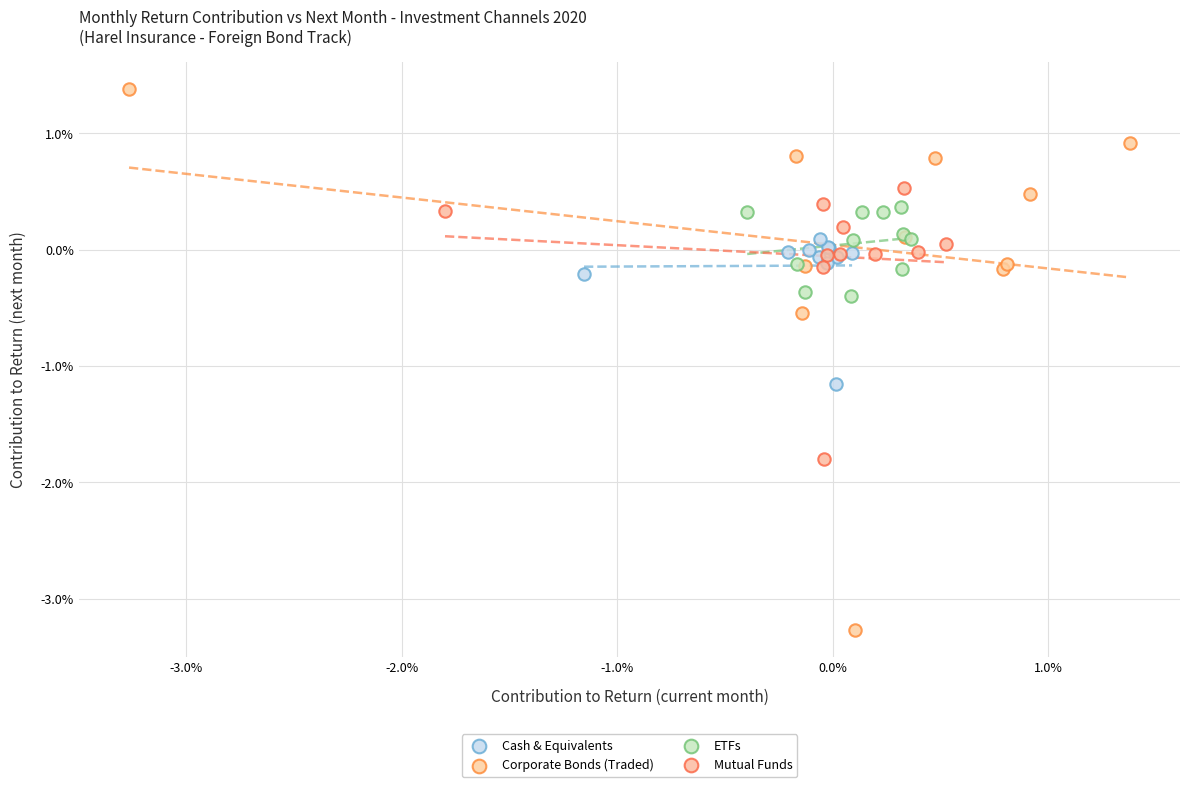

What are all the series names shown in the legend?

Cash & Equivalents, Corporate Bonds (Traded), ETFs, Mutual Funds